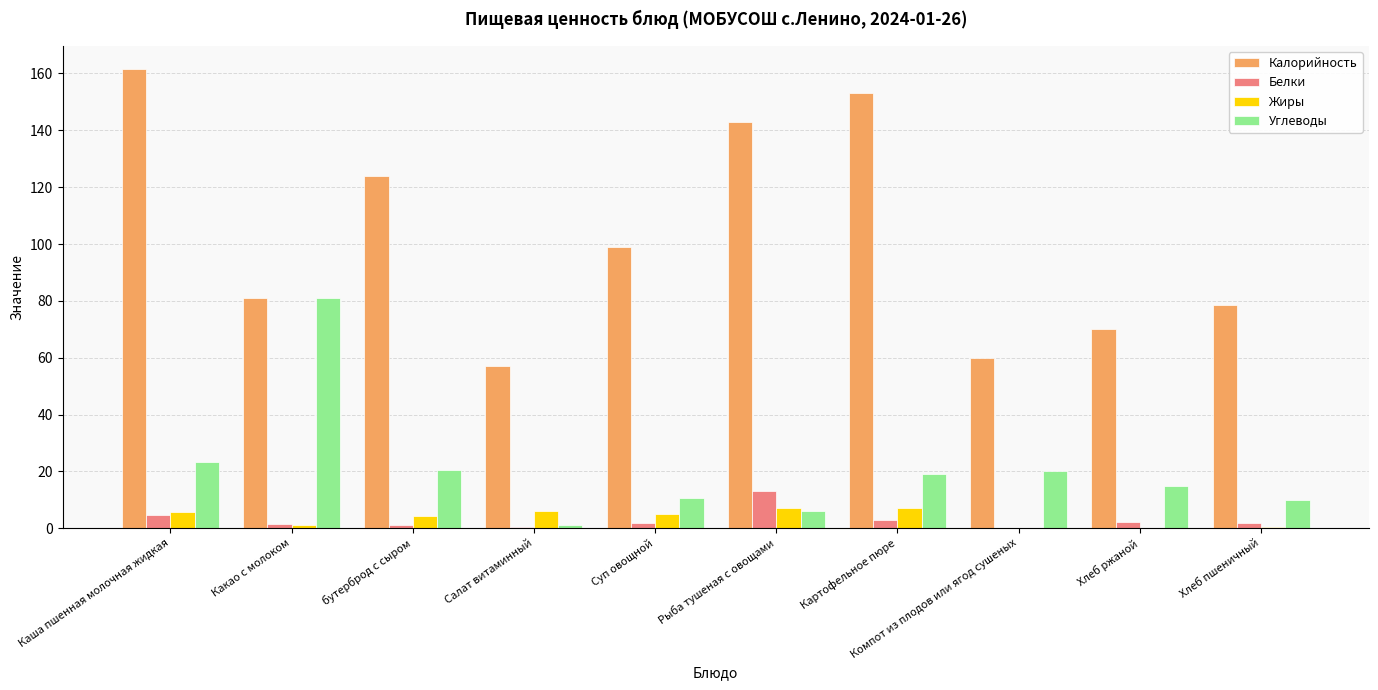

How many categories are shown in the chart?

10